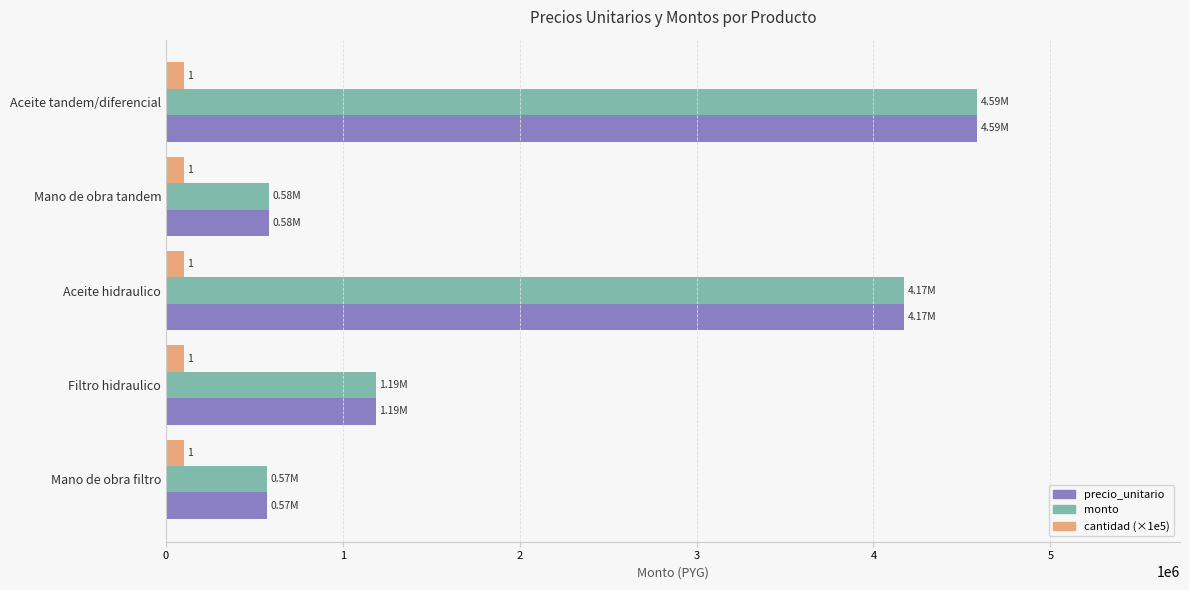

What is the average value of the monto series?

2220190